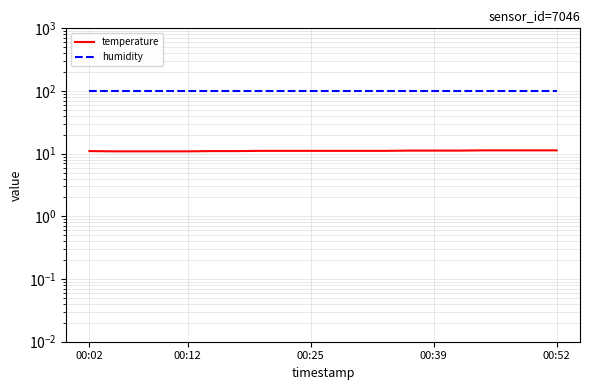

True or false: temperature and humidity cross at least once.

False